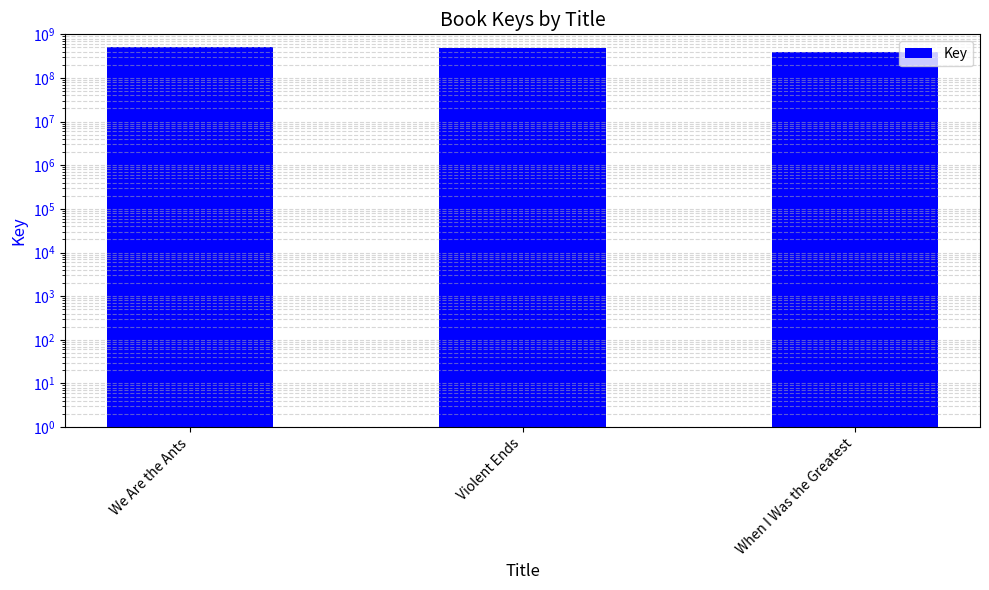

At which category does the chart reach its peak across all series?

We Are the Ants